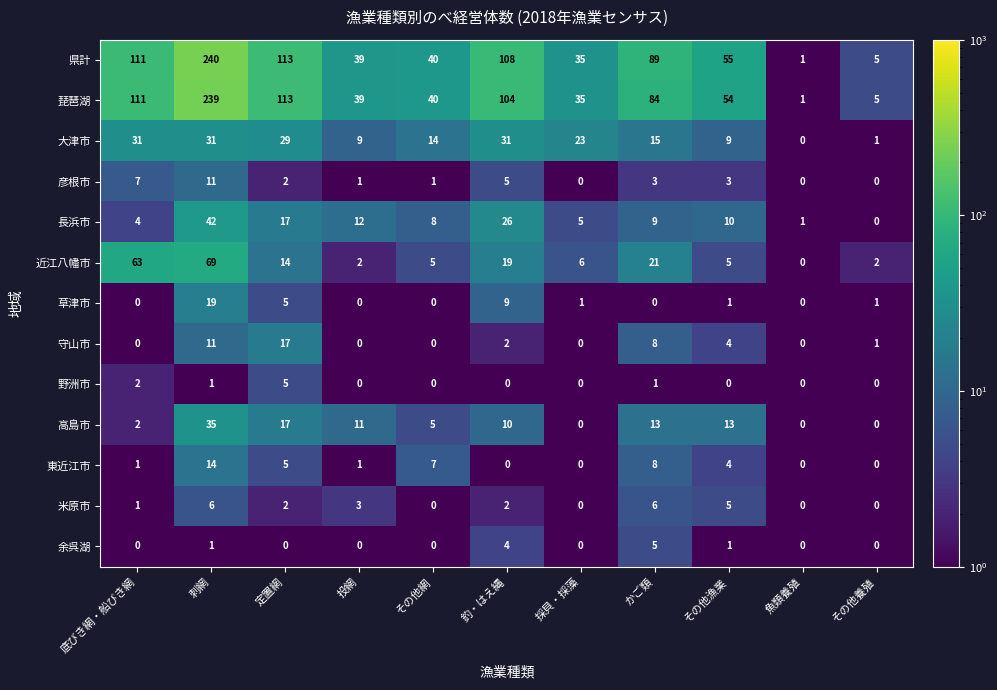

What is the difference between the maximum and minimum values in the 彦根市 series?

11